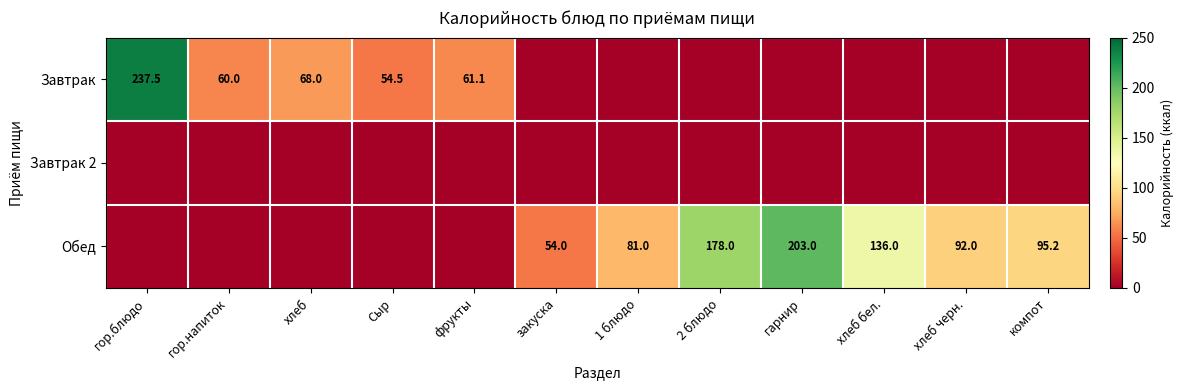

Is the value of Завтрак at гор.напиток greater than the value of Обед at хлеб черн.?

No